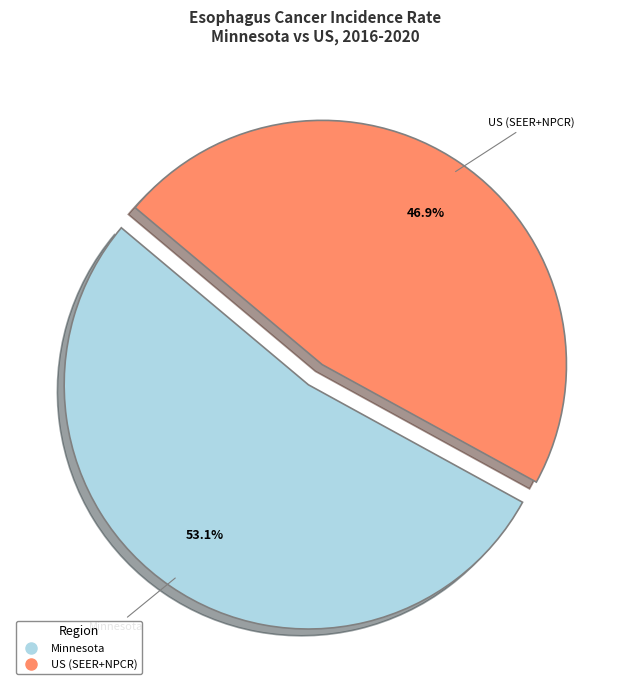

To the nearest percent, what is the difference between the US (SEER+NPCR) and Minnesota slice percentages?

6%